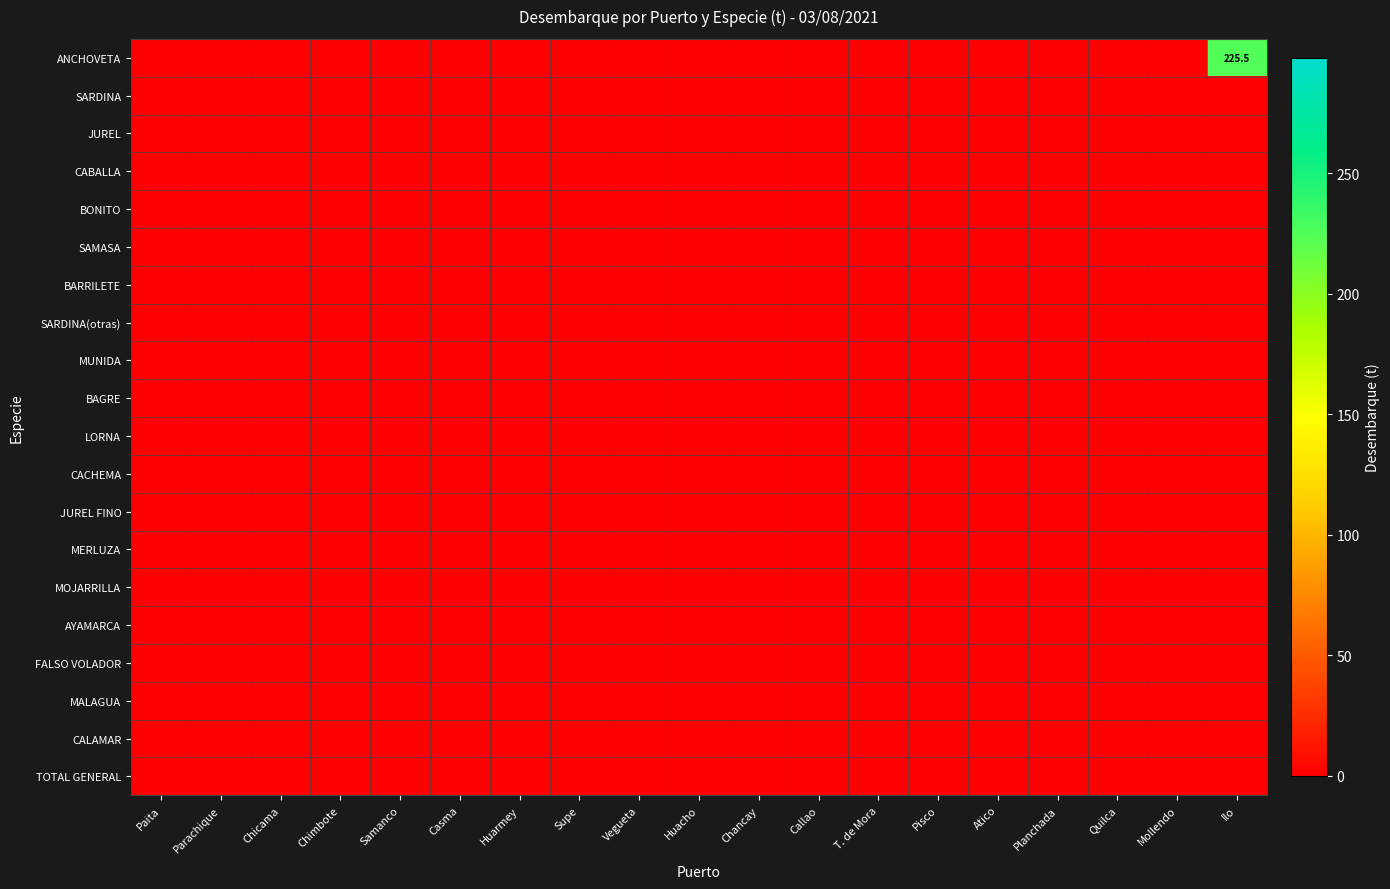

What is the maximum value shown in the chart?

225.5